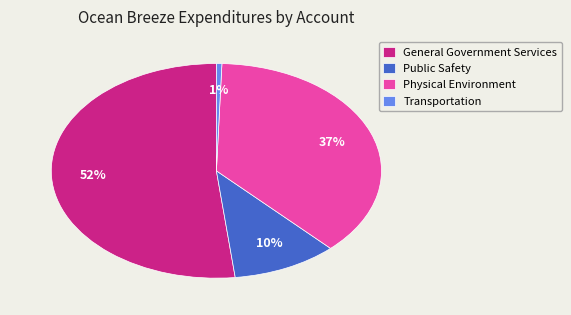

Which has a higher value, Transportation or Physical Environment?

Physical Environment